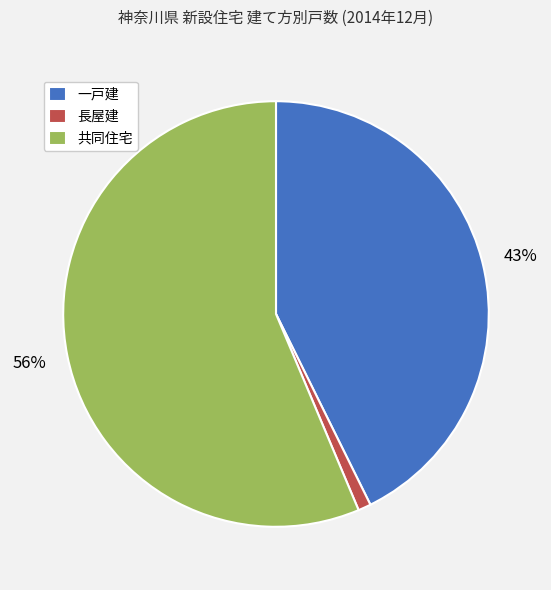

To the nearest percent, what is the combined percentage of 長屋建 and 共同住宅?

57%